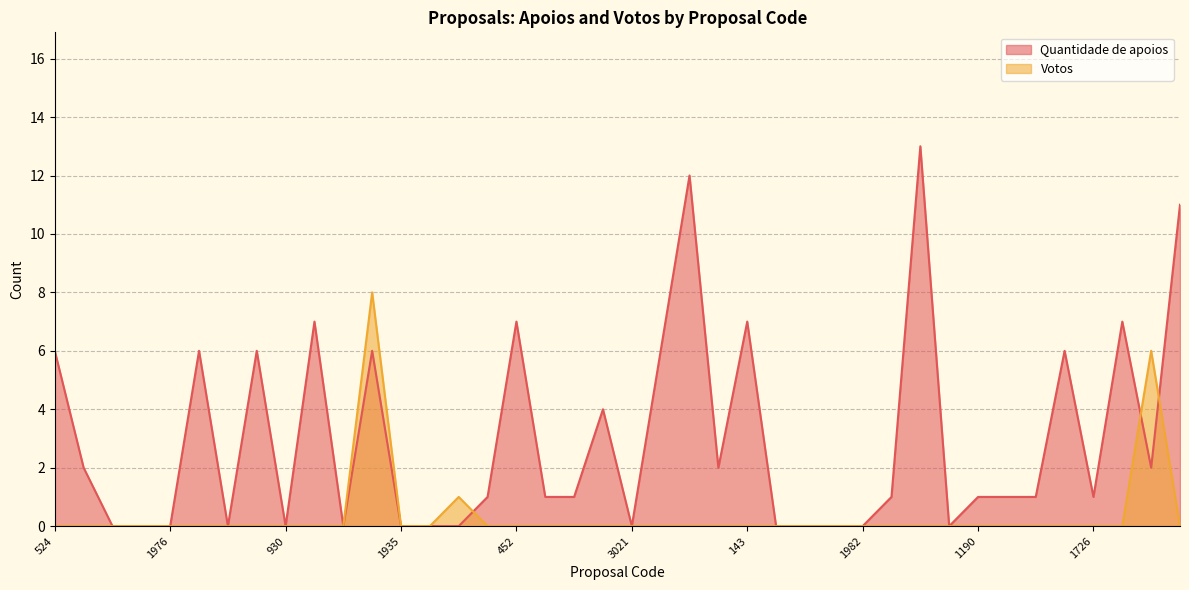

At which label is Quantidade de apoios closest to 6?

524